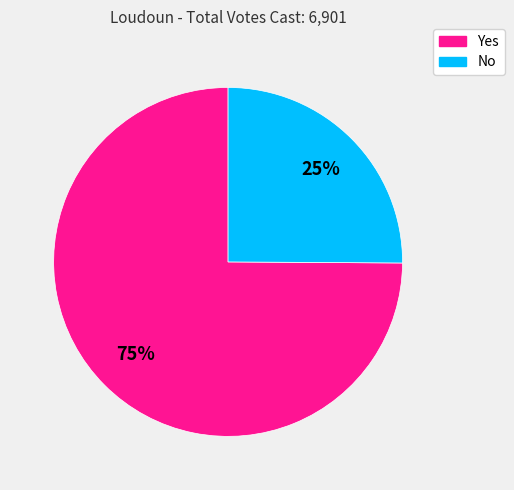

What percentage is the No slice, to the nearest percent?

25%